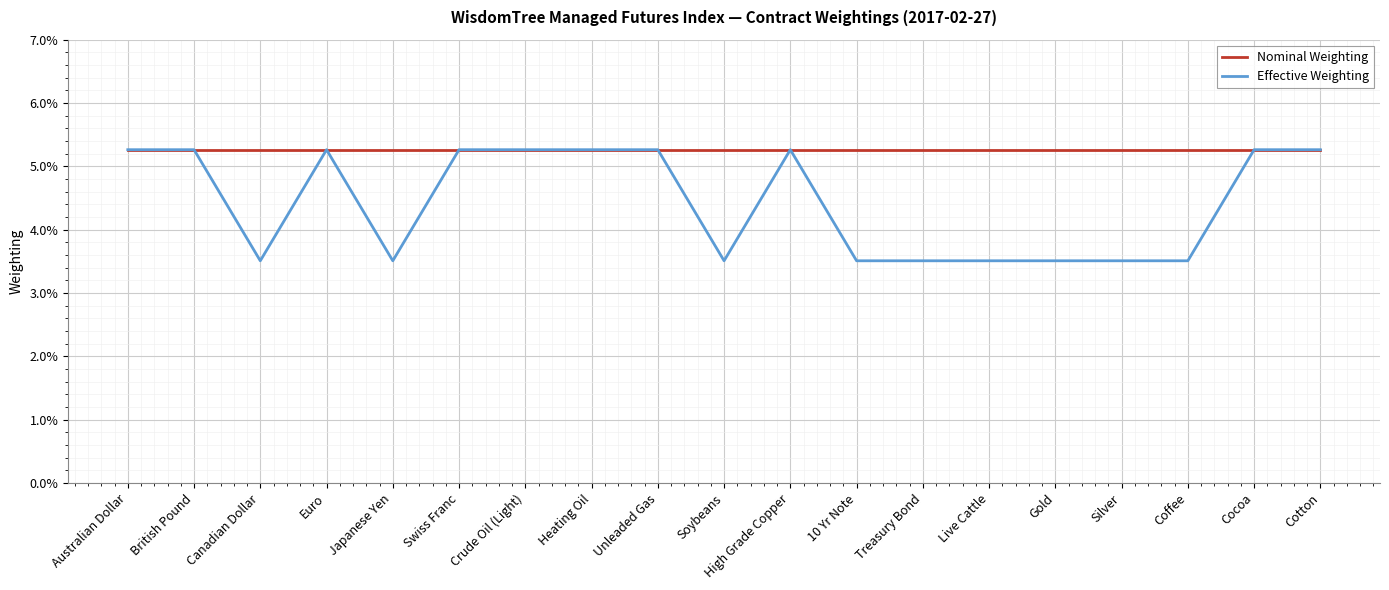

What are all the series names shown in the legend?

Nominal Weighting, Effective Weighting